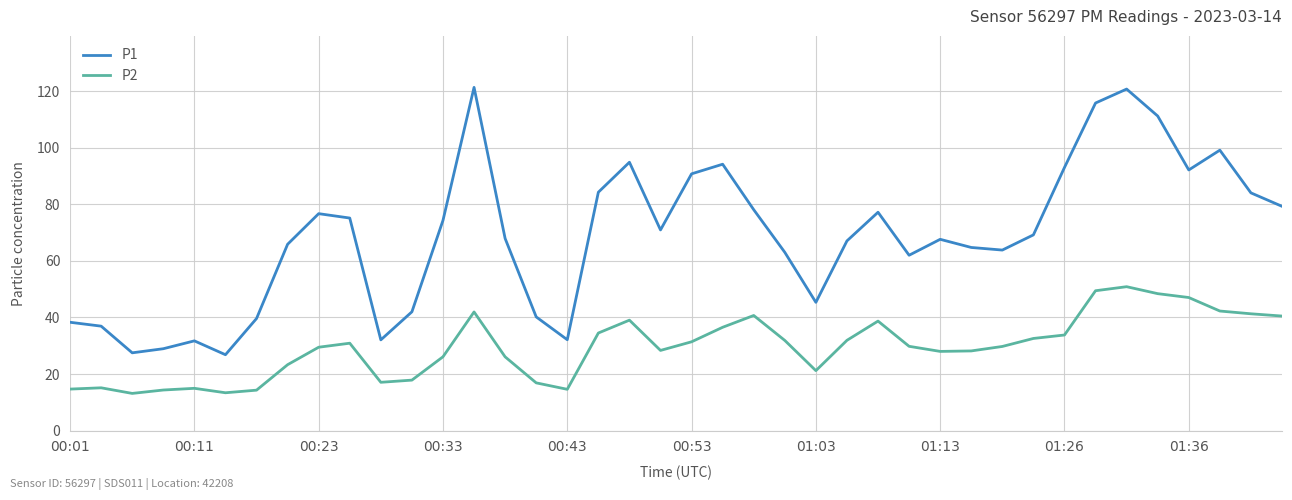

Which series has the largest range (max minus min)?

P1